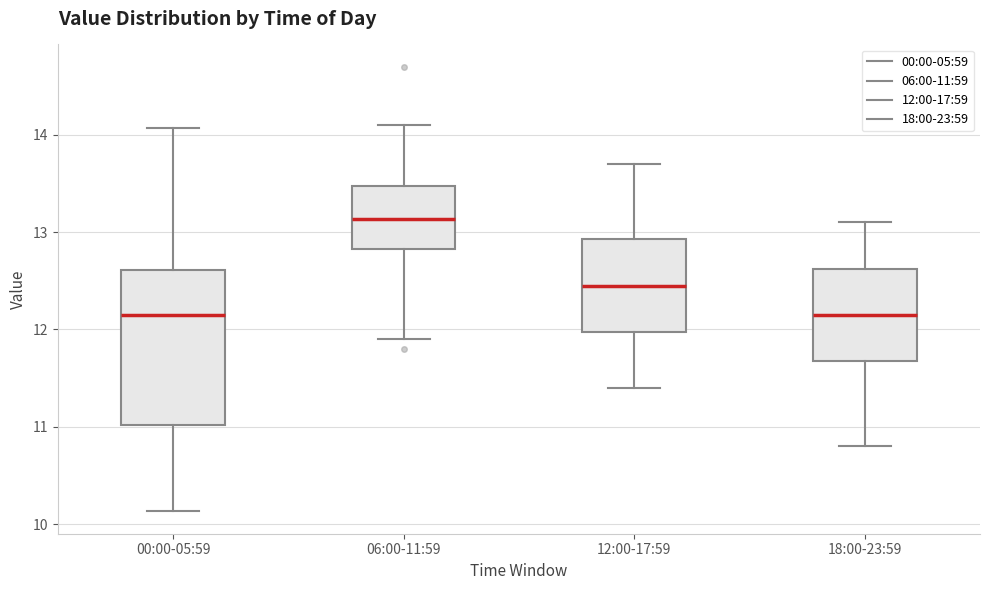

Reading left to right, read every box against the y-axis: the position of its median line, the range the box covers, and the ends of its whiskers. The values are not printed on the chart, so give them approximately, as read against the axis.

00:00-05:59: median 12.2, box 11.0 to 12.6, whiskers 10.1 to 14.1
06:00-11:59: median 13.1, box 12.8 to 13.5, whiskers 11.9 to 14.1
12:00-17:59: median 12.5, box 12.0 to 12.9, whiskers 11.4 to 13.7
18:00-23:59: median 12.2, box 11.7 to 12.6, whiskers 10.8 to 13.1